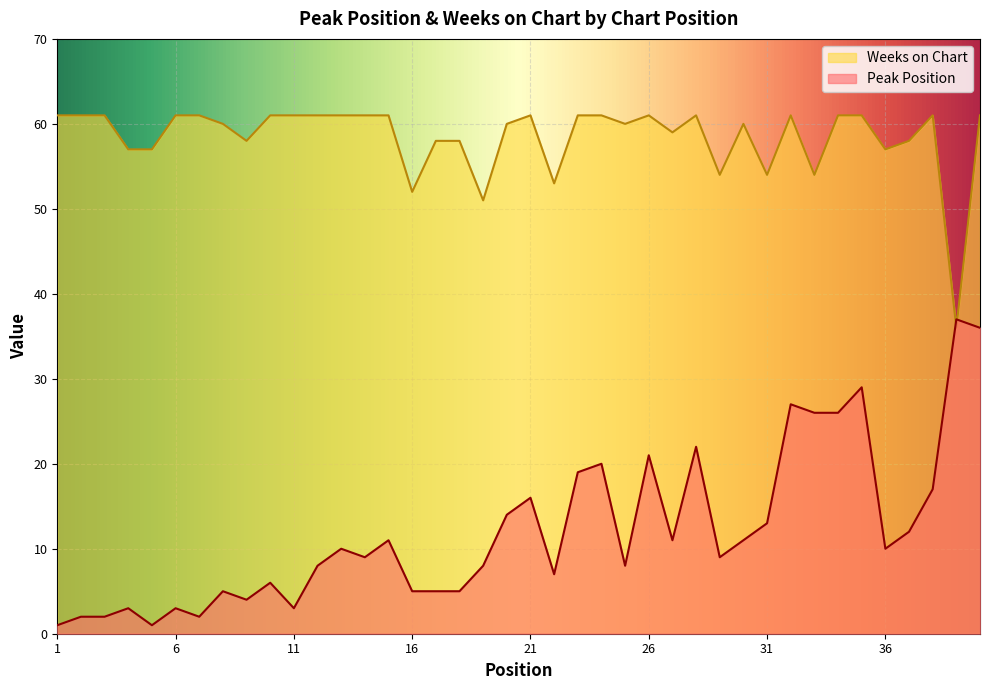

What is the difference between the maximum and minimum values in the Peak Position series?

36